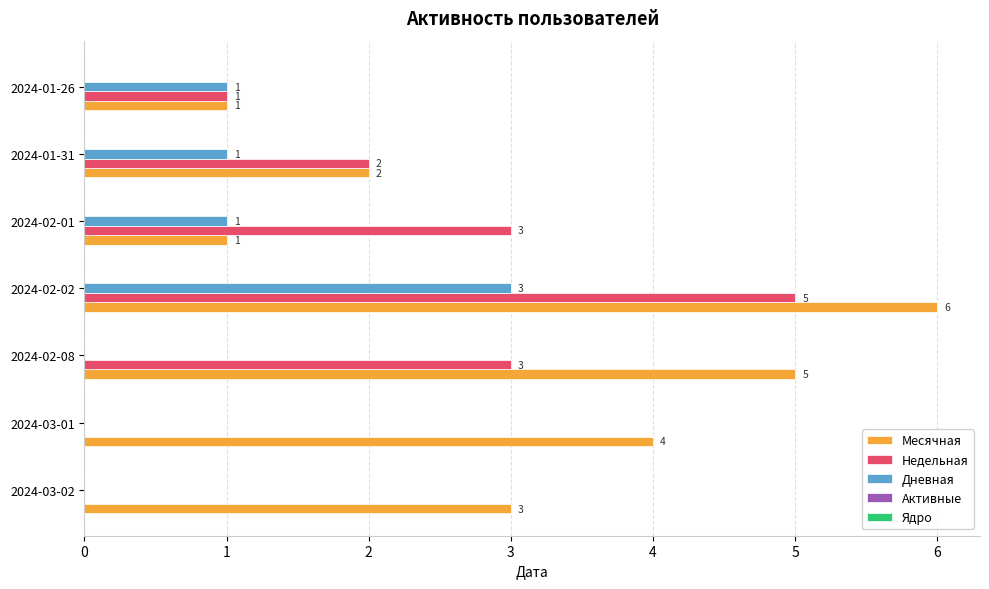

What is the average value of the Недельная series?

2